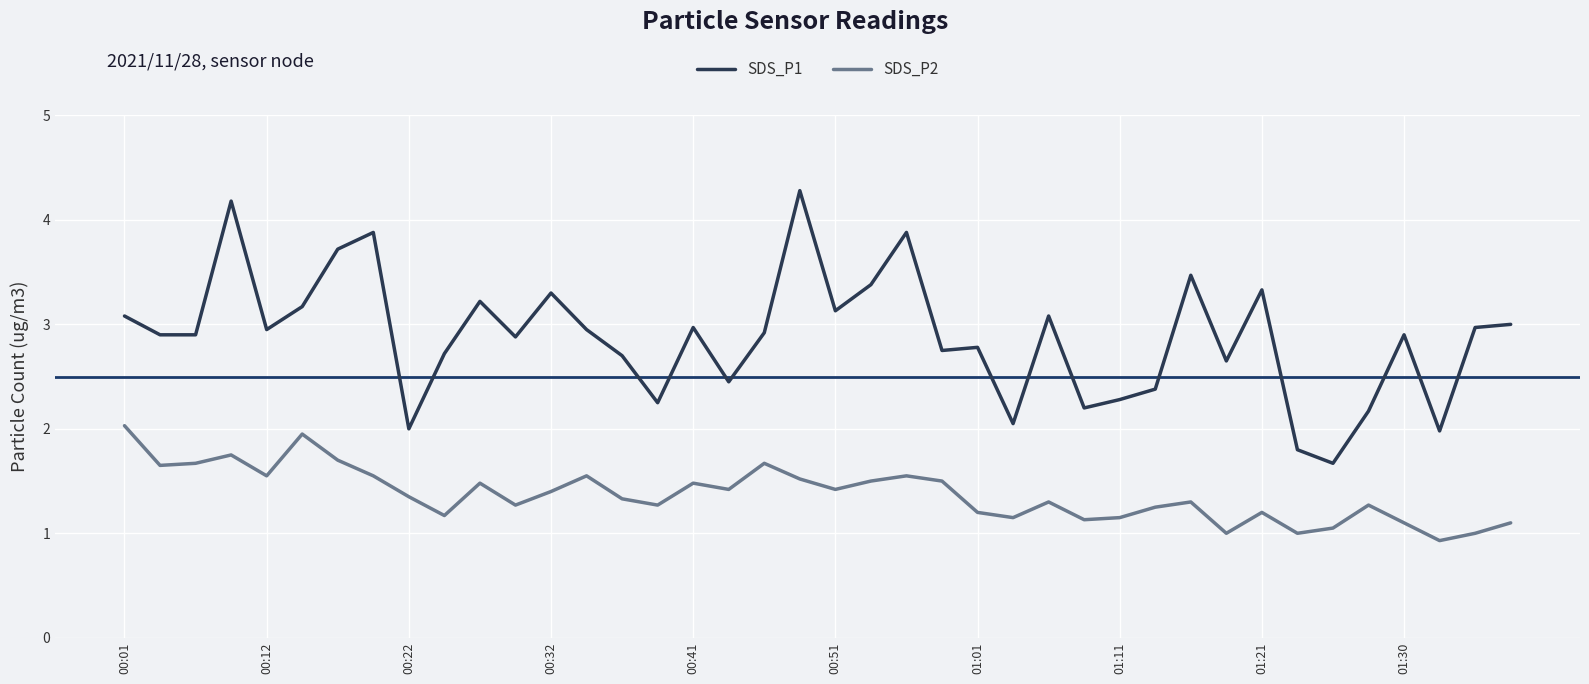

Does the chart have visible grid lines?

Yes